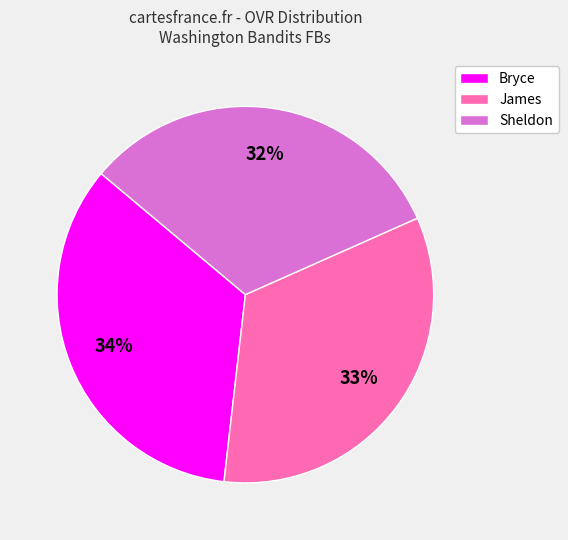

To the nearest percent, what is the difference between the Sheldon and Bryce slice percentages?

2%